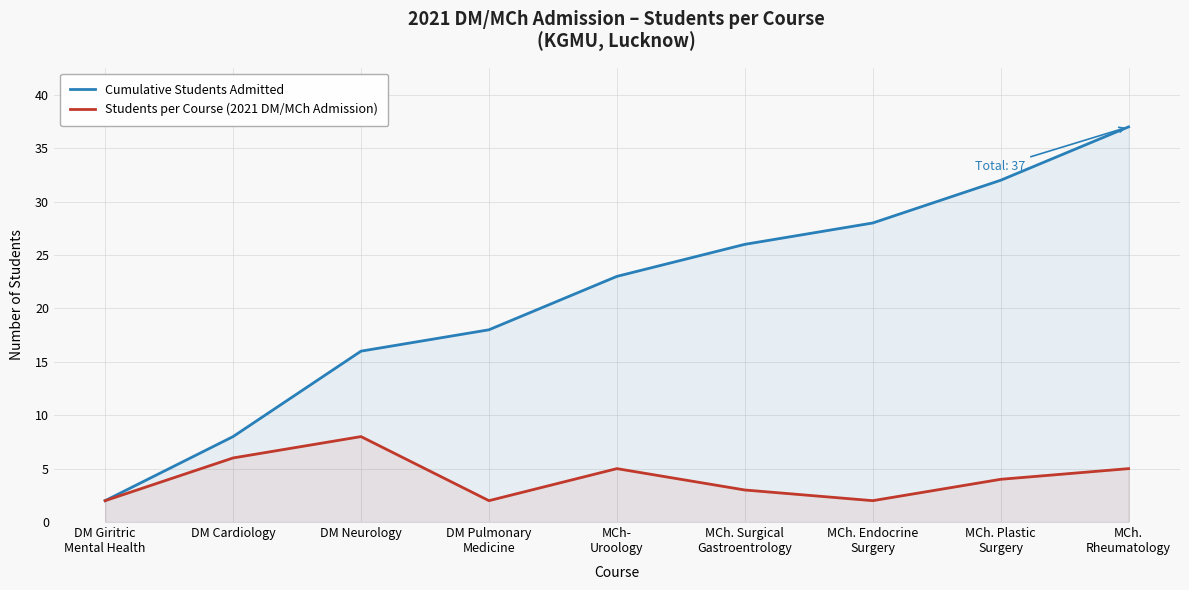

Reading left to right, extract all data points from this chart.

Cumulative Students Admitted: 2	8	16	18	23	26	28	32	37
Students per Course (2021 DM/MCh Admission): 2	6	8	2	5	3	2	4	5